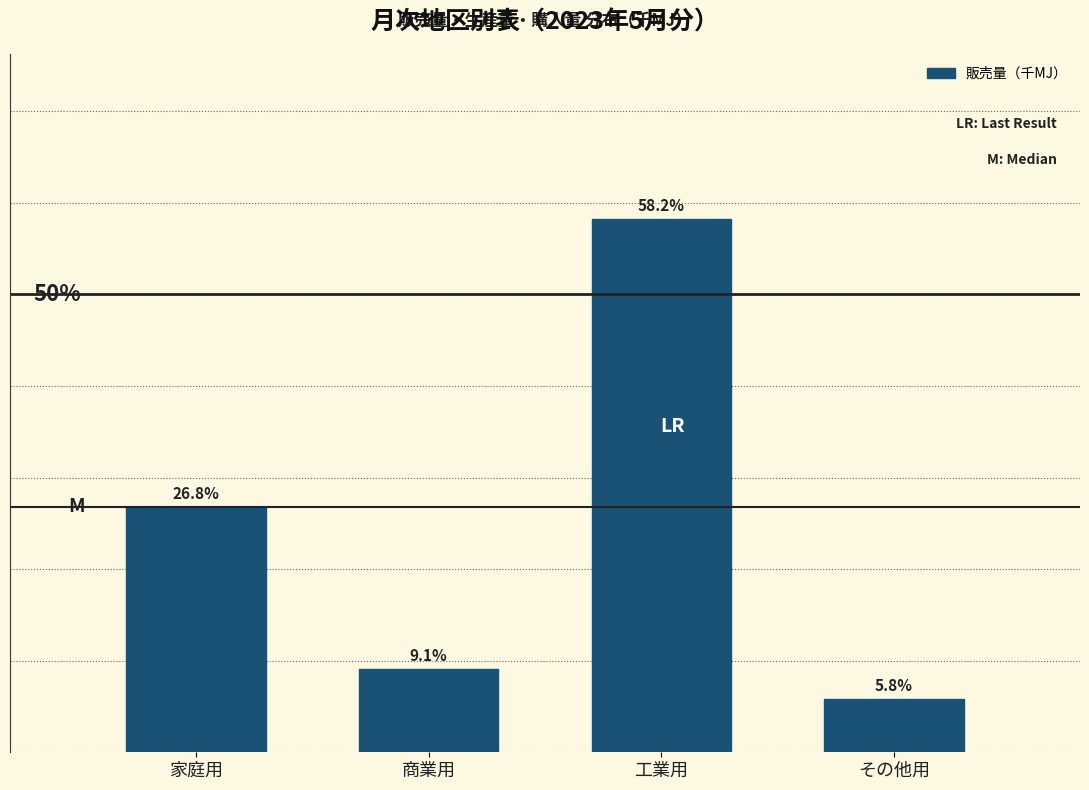

At which label does the data first exceed 26?

家庭用